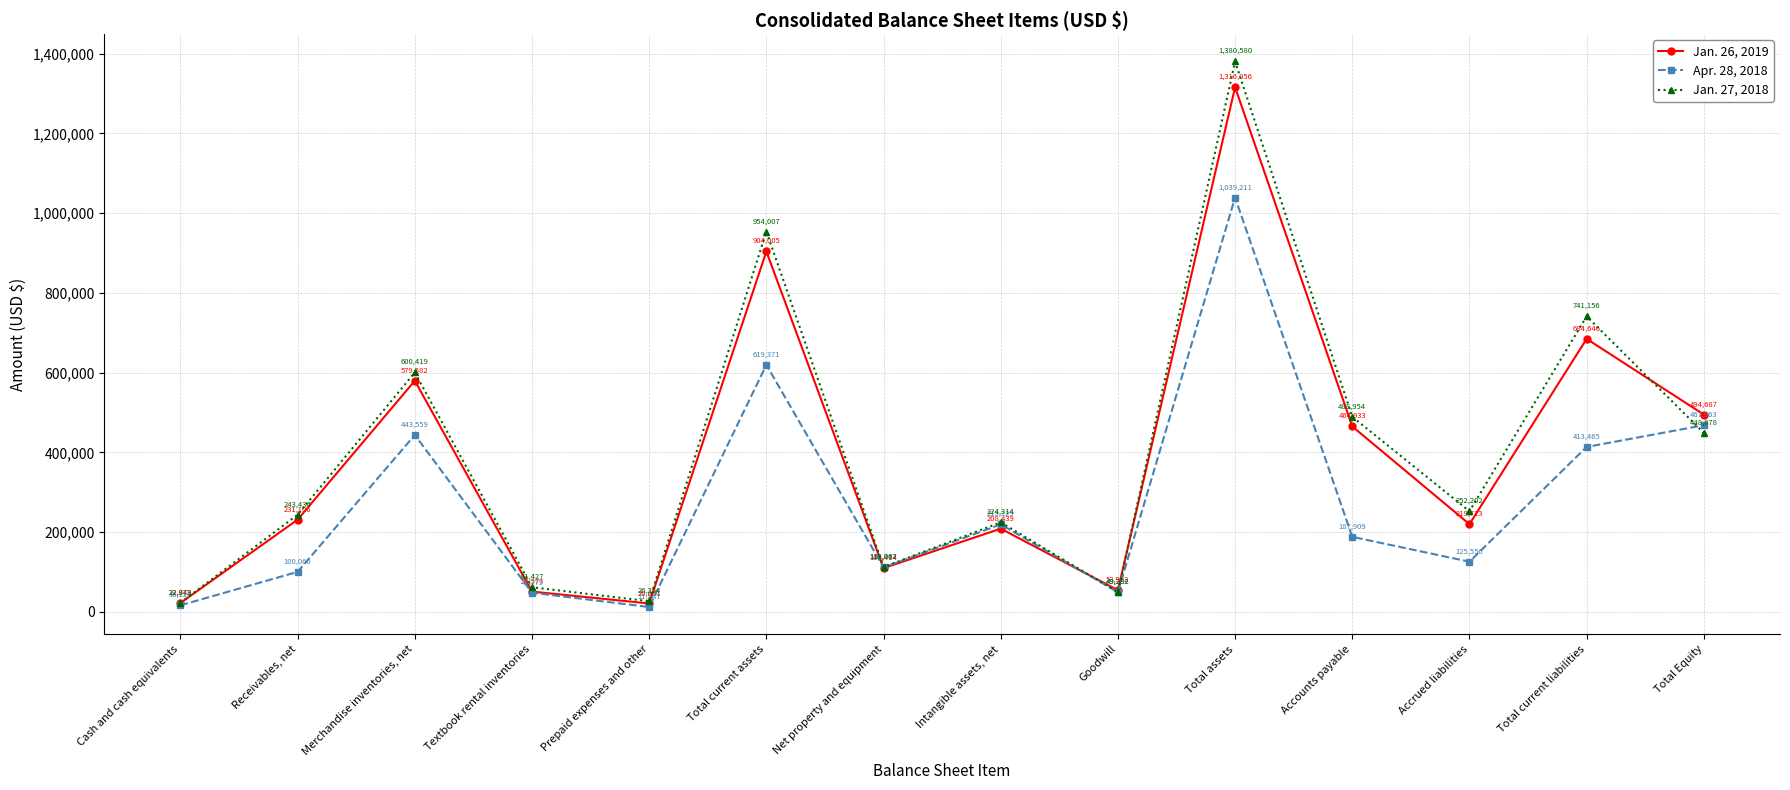

Rank the series at Total current assets from highest to lowest value.

Jan. 27, 2018, Jan. 26, 2019, Apr. 28, 2018